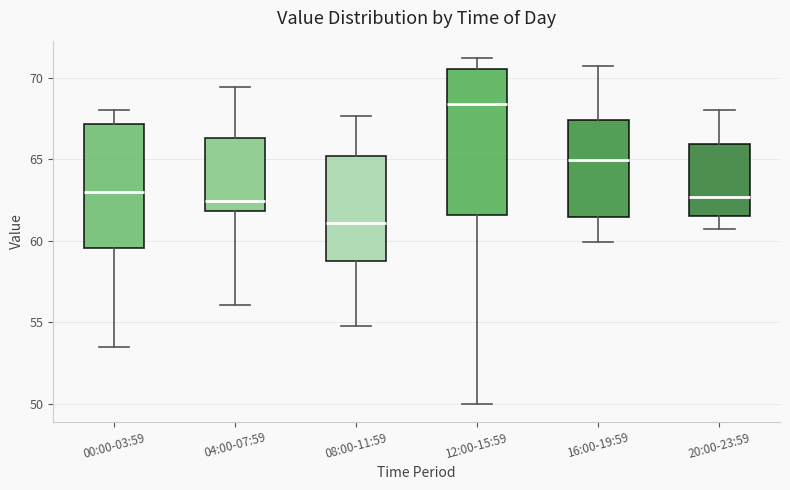

Reading left to right, read every box against the y-axis: the position of its median line, the range the box covers, and the ends of its whiskers. The values are not printed on the chart, so give them approximately, as read against the axis.

00:00-03:59: median 63.0, box 59.5 to 67.0, whiskers 53.5 to 68.0
04:00-07:59: median 62.5, box 62.0 to 66.5, whiskers 56.0 to 69.5
08:00-11:59: median 61.0, box 59.0 to 65.0, whiskers 55.0 to 67.5
12:00-15:59: median 68.5, box 61.5 to 70.5, whiskers 50.0 to 71.0
16:00-19:59: median 65.0, box 61.5 to 67.5, whiskers 60.0 to 70.5
20:00-23:59: median 62.5, box 61.5 to 66.0, whiskers 61.0 to 68.0